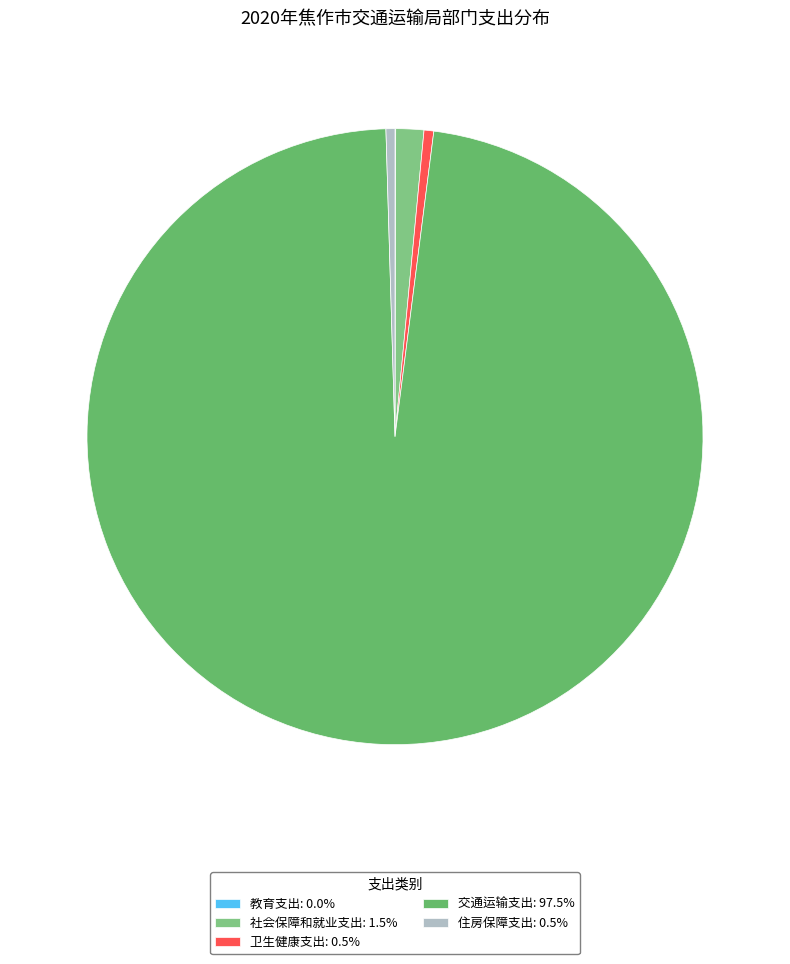

What portion of the pie excludes 社会保障和就业支出?

98.5%